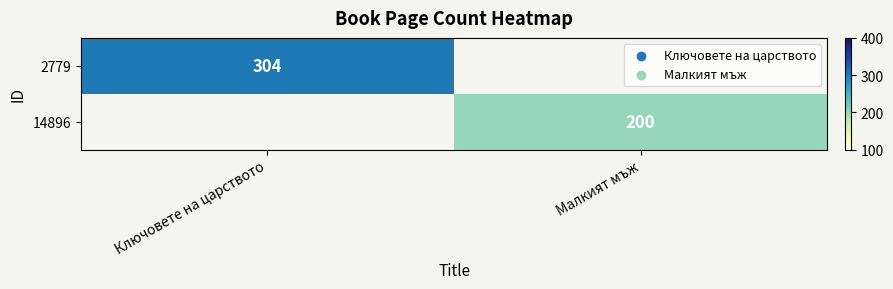

Is it true that 2779 equals 304 at Ключовете на царството?

True